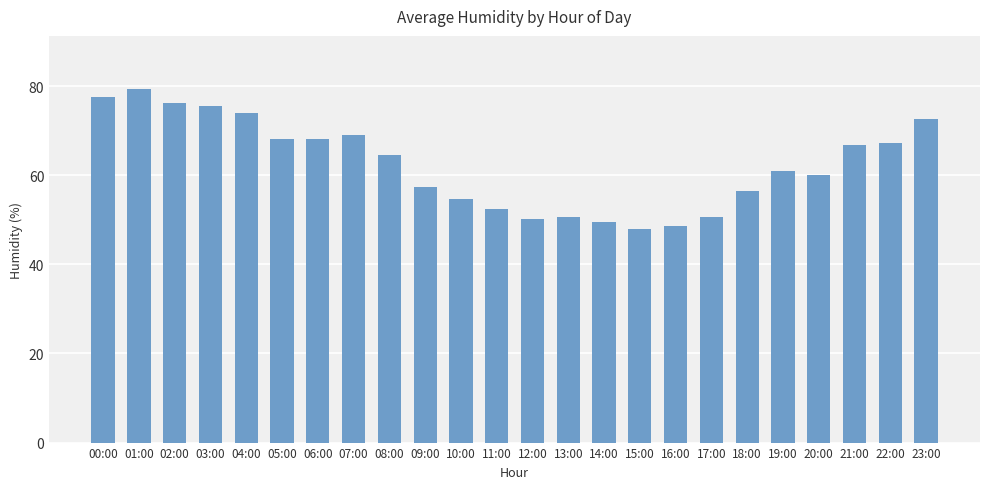

What is the sum of all values?

1498.7